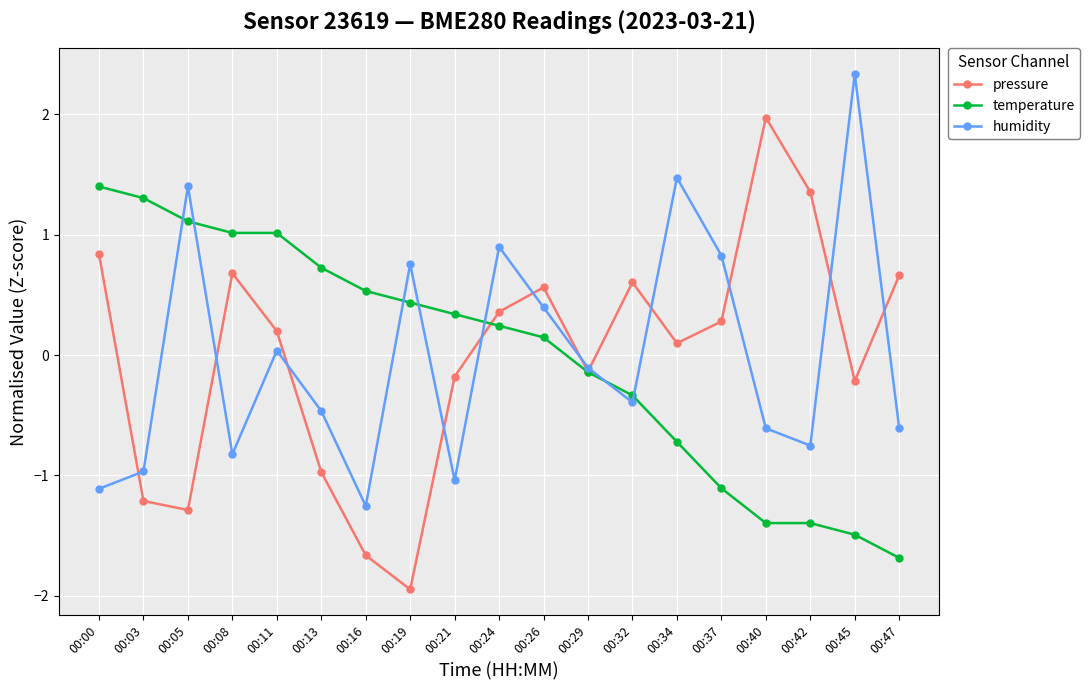

What is the sum of the pressure values at 00:45 and 00:05?

-1.5